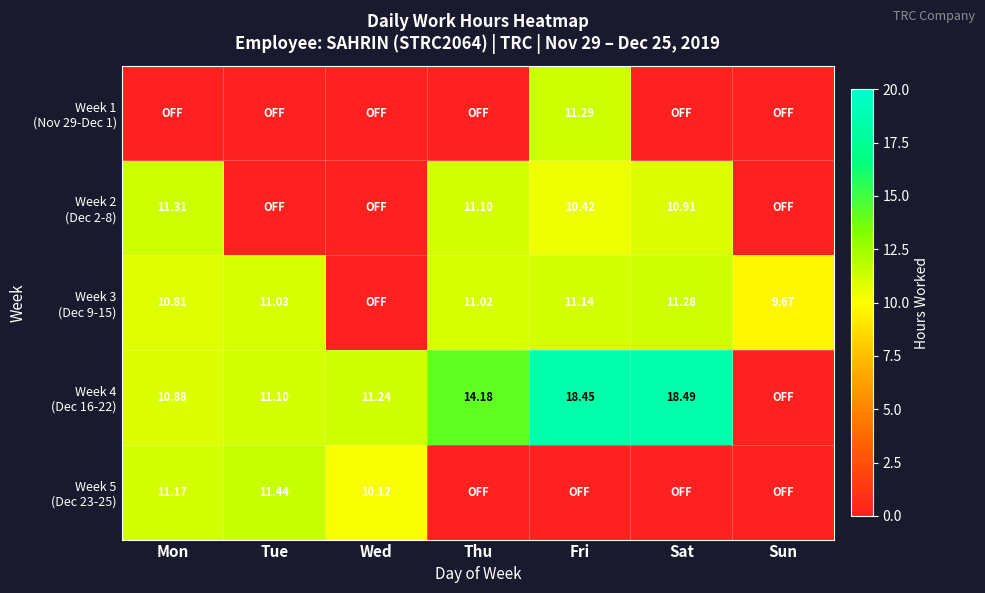

Rank the series at Tue from lowest to highest value.

Week 1 (Nov 29-Dec 1), Week 2 (Dec 2-8), Week 3 (Dec 9-15), Week 4 (Dec 16-22), Week 5 (Dec 23-25)